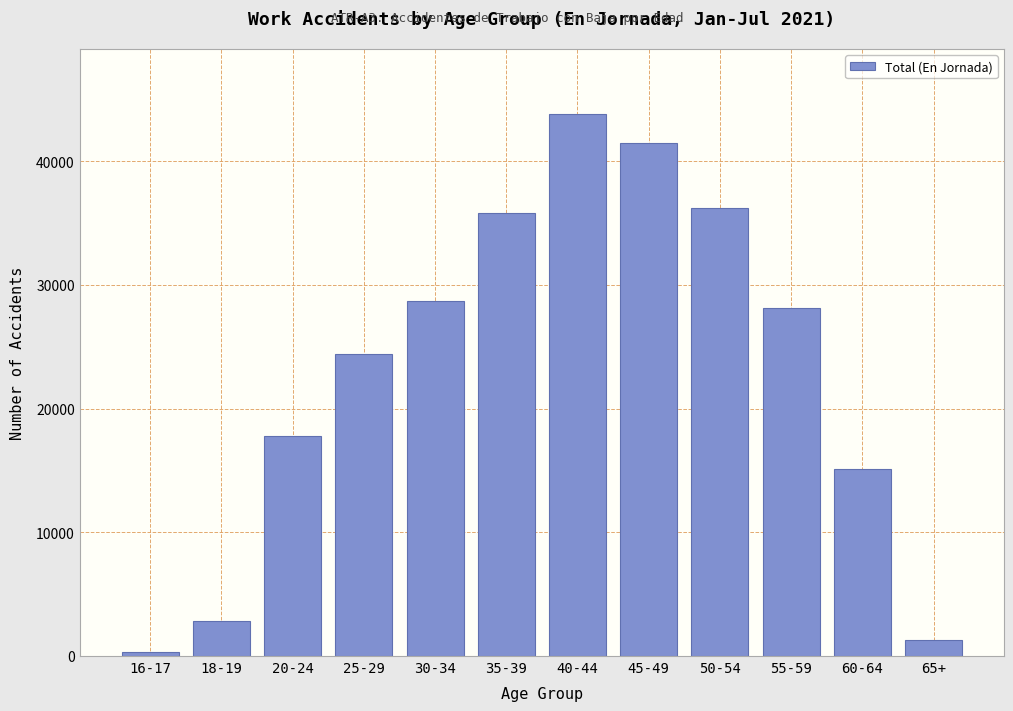

Reading left to right, what are all the values shown in this chart?

16-17=301	18-19=2792	20-24=17773	25-29=24394	30-34=28664	35-39=35828	40-44=43815	45-49=41489	50-54=36244	55-59=28167	60-64=15129	65+=1305